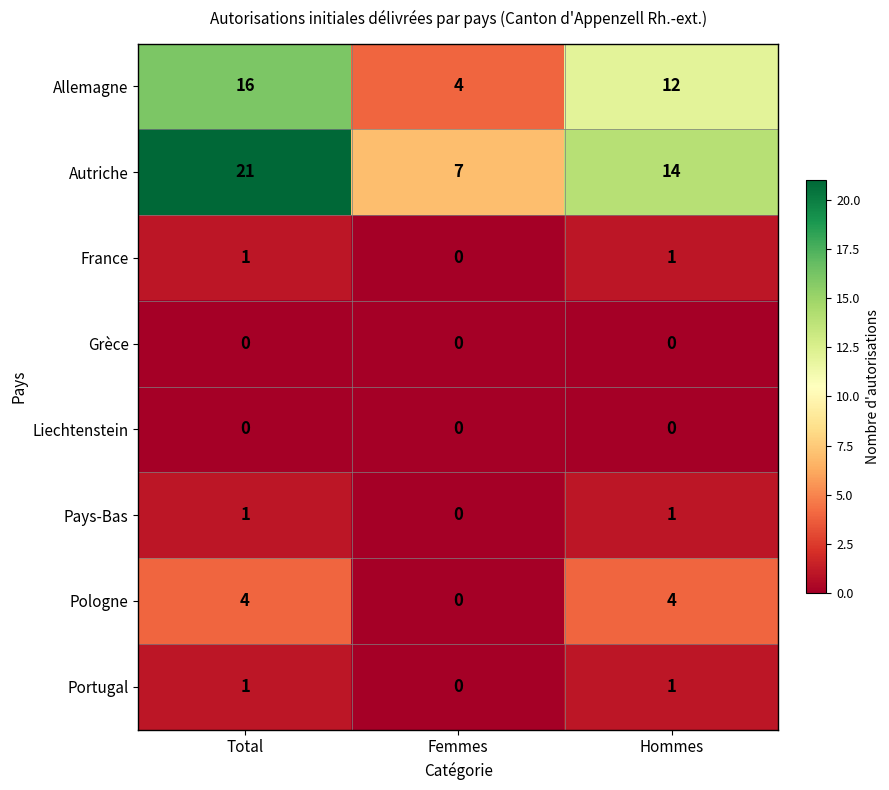

Which category has the lowest value in the Allemagne series?

Femmes